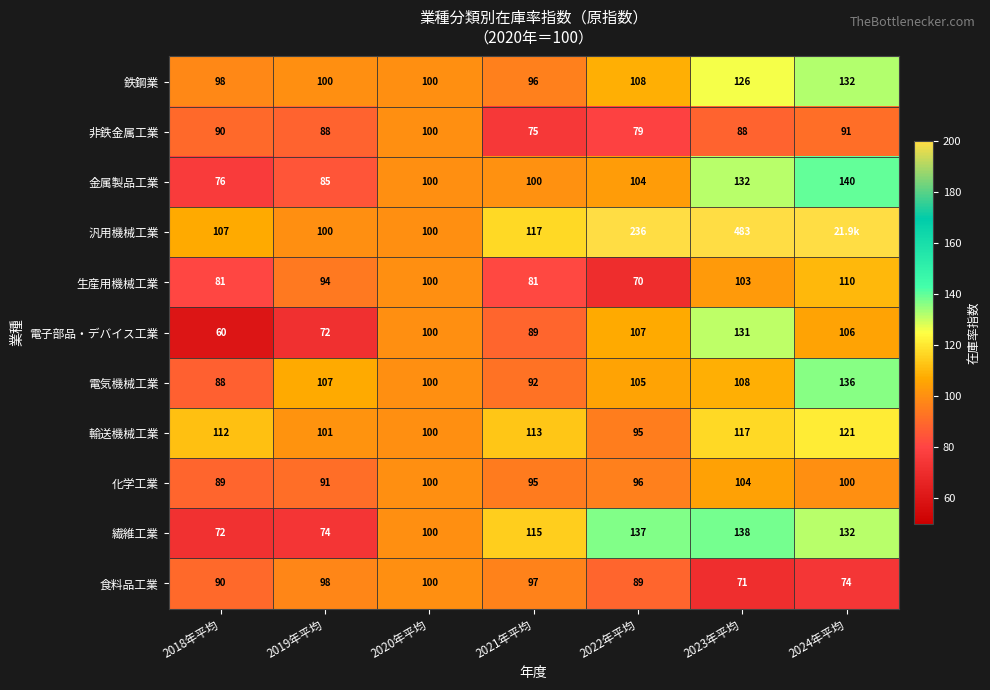

What is the total value across all series at 2018年平均?

963.0